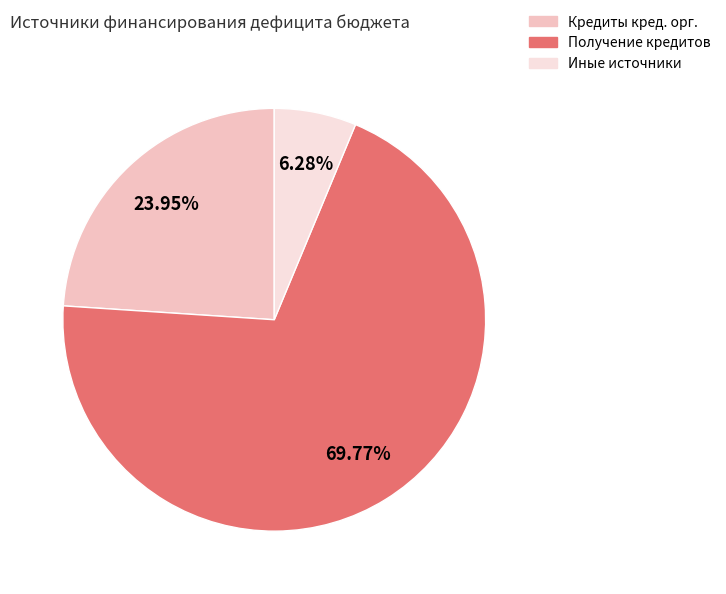

Rank the categories by value from lowest to highest.

Иные источники, Кредиты кред. орг., Получение кредитов